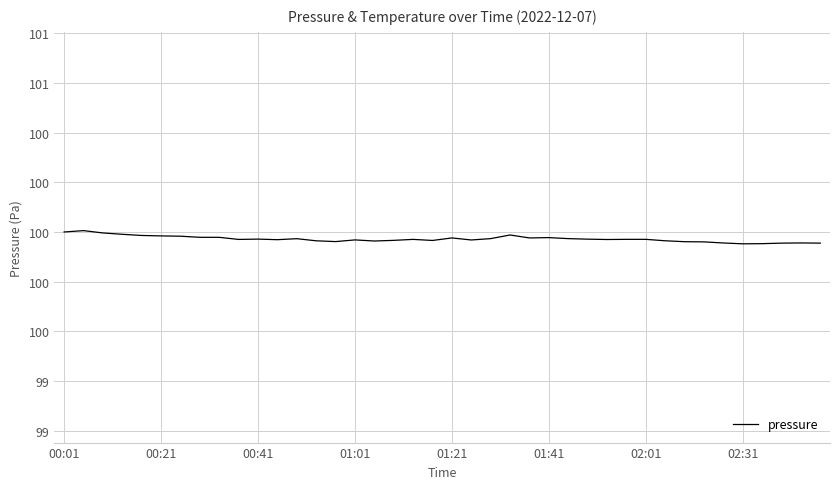

What is the difference between the second highest and minimum values?

0.1